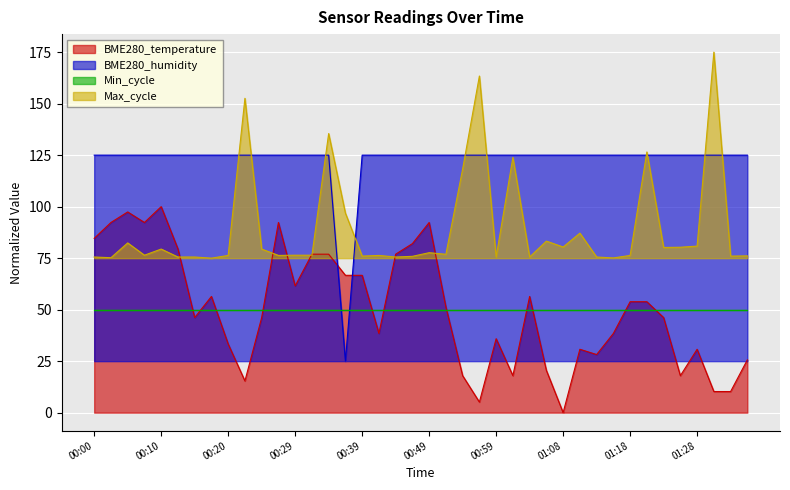

The BME280_temperature series shows 53.8 at 01:18. True or false?

True